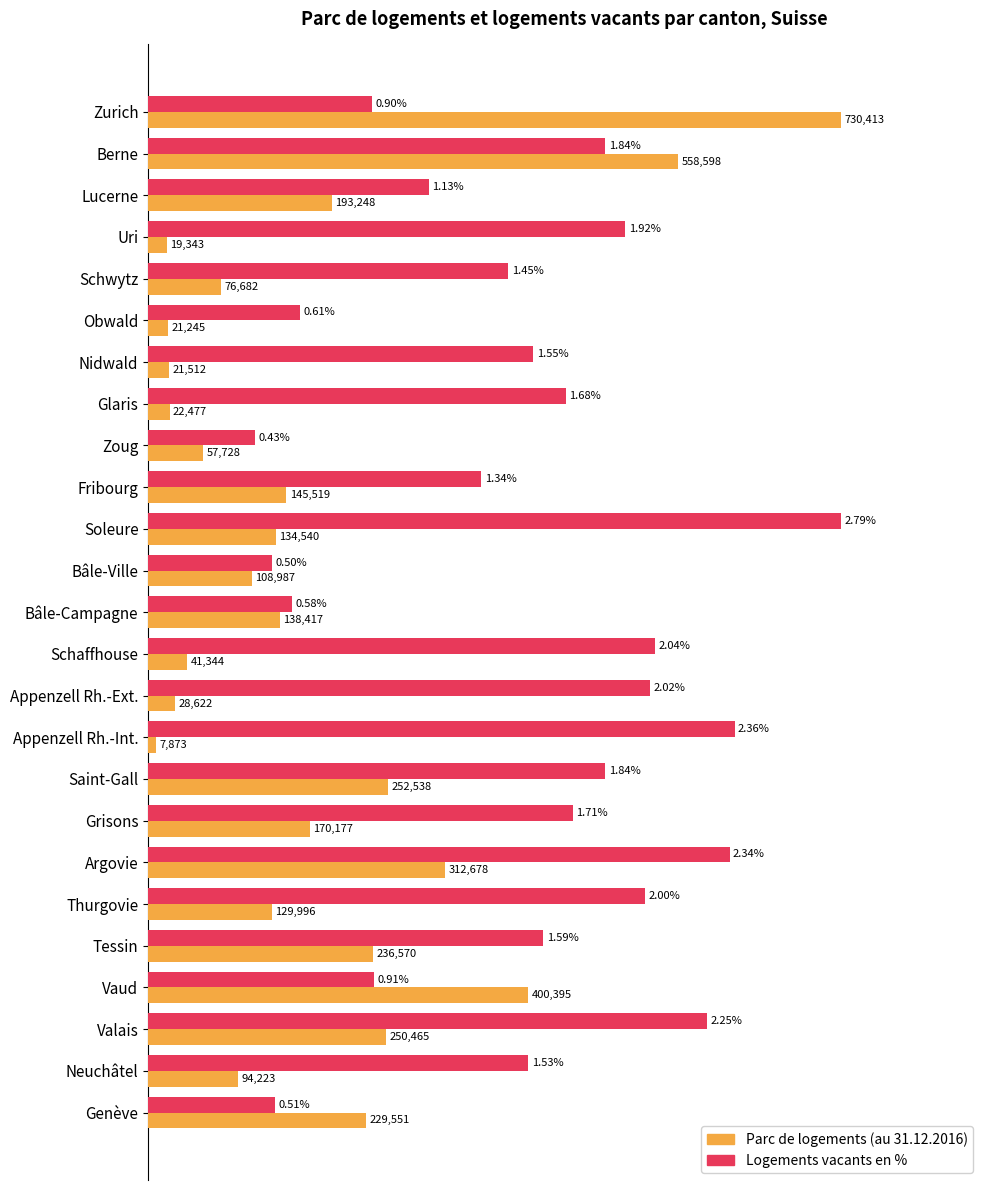

What are all the series names shown in the legend?

Parc de logements (au 31.12.2016), Logements vacants en %